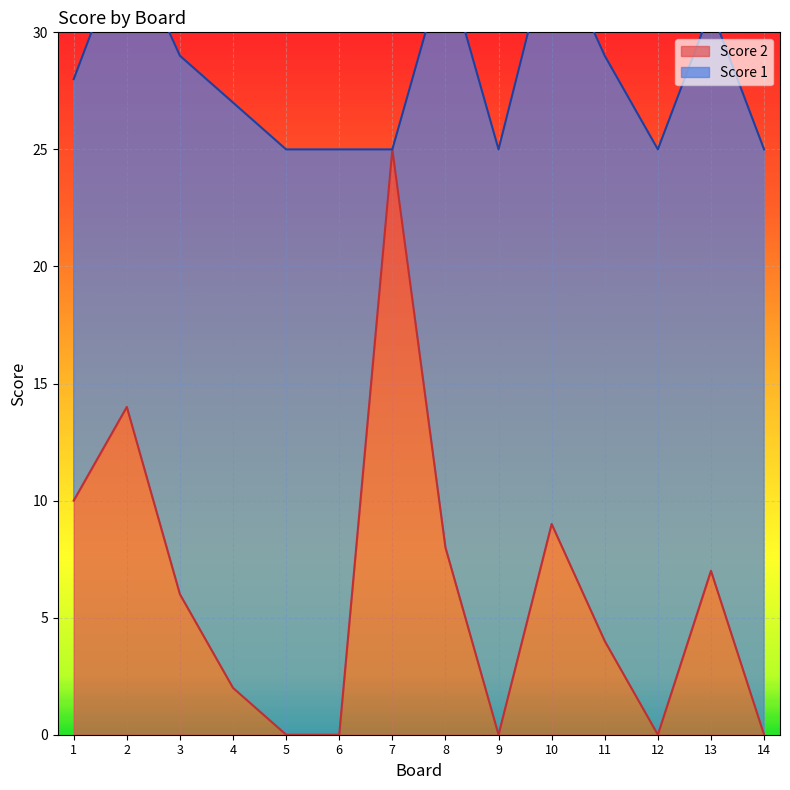

The Score 2 series shows 0 at 9. True or false?

True